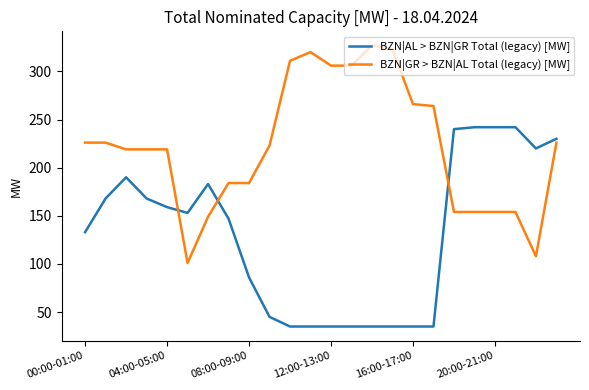

List the series in order of their peak value, lowest first.

BZN|AL > BZN|GR Total (legacy) [MW], BZN|GR > BZN|AL Total (legacy) [MW]